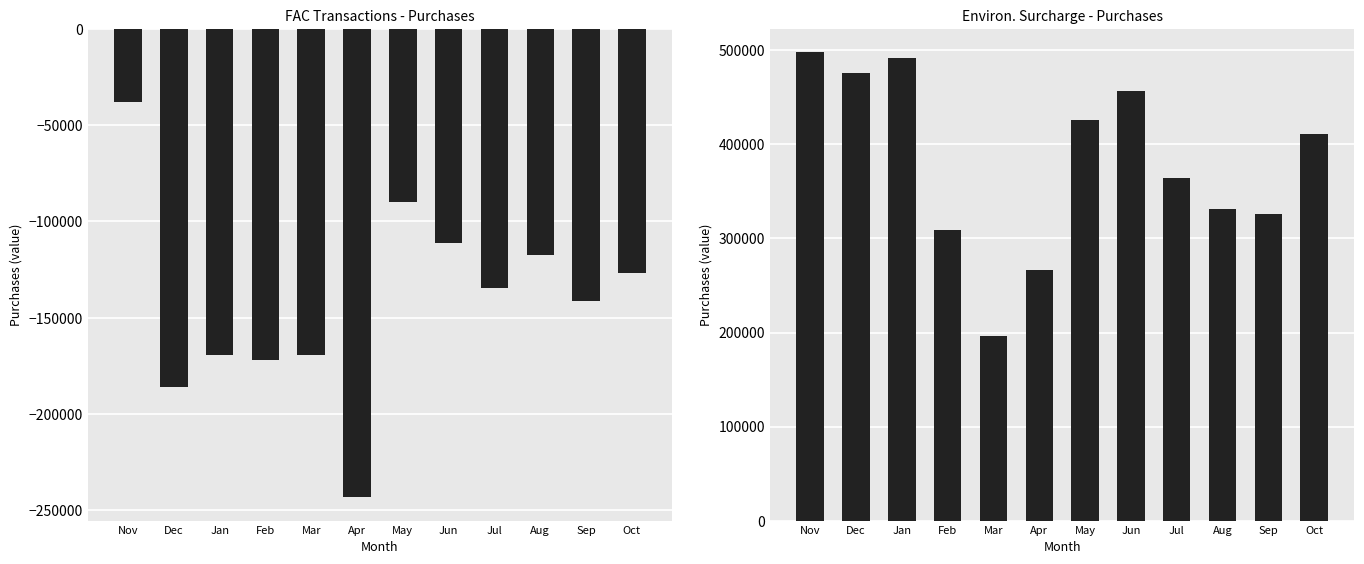

What is the total value across all series at Mar?

27259